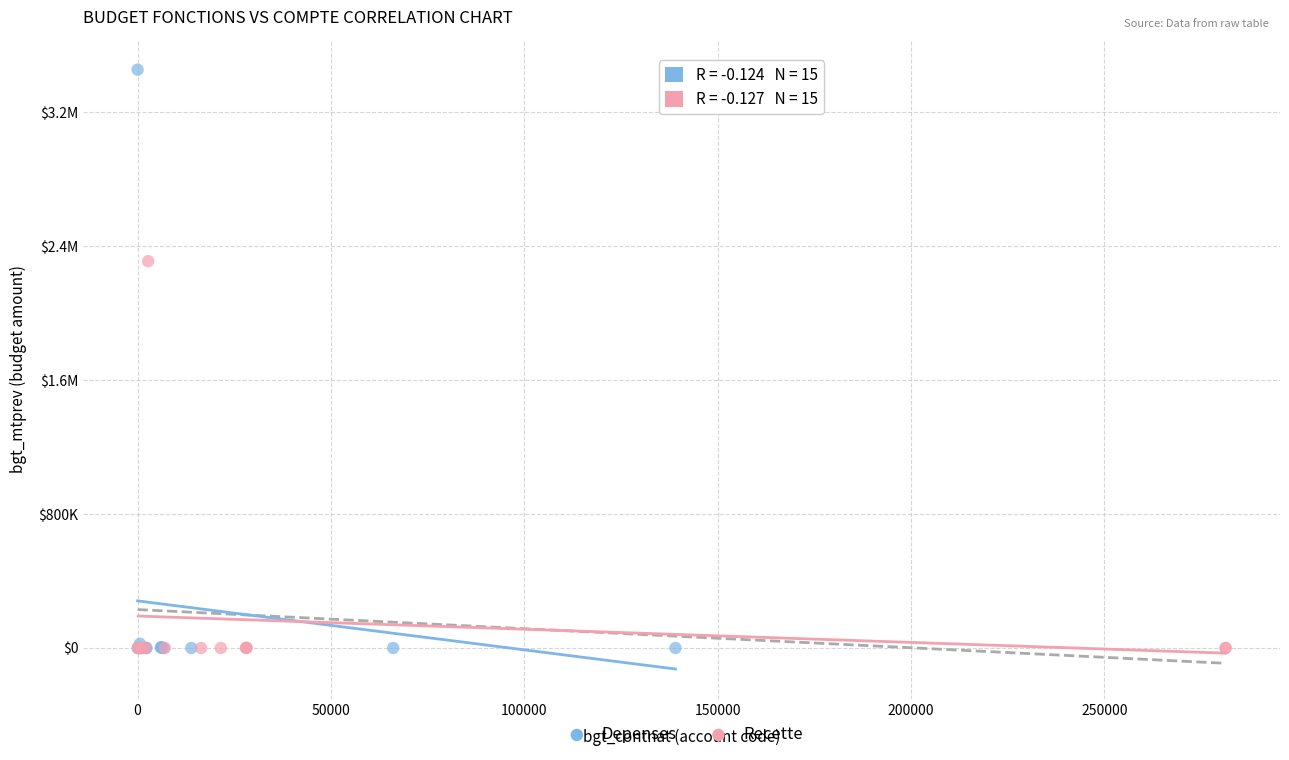

What are all the series names shown in the legend?

Depenses, Recette